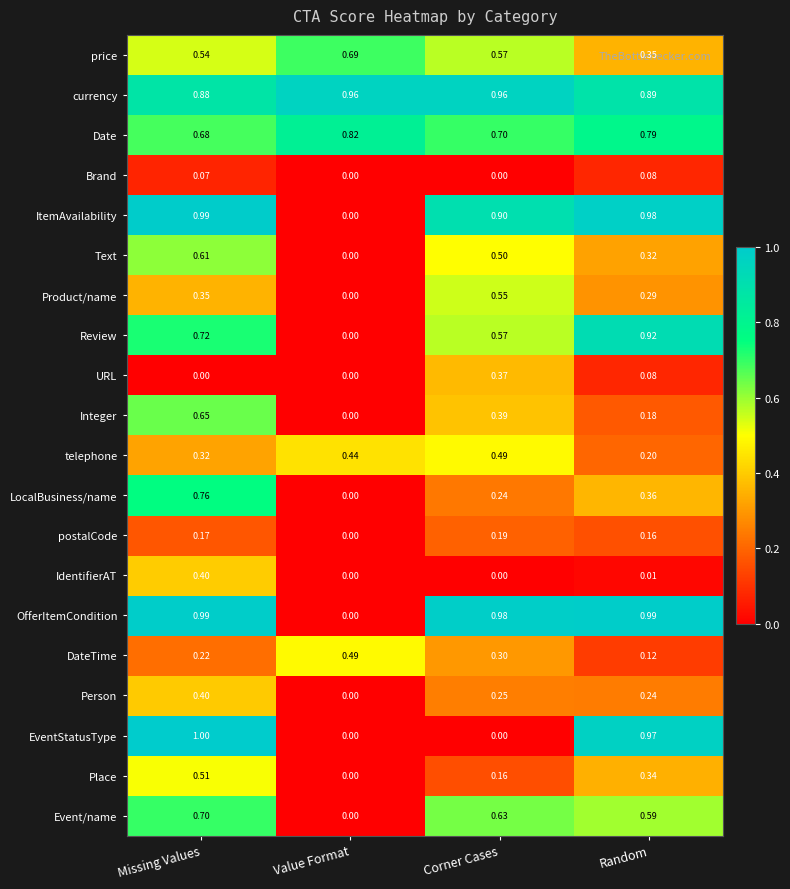

Between Missing Values and Random, which series saw the biggest shift?

Integer